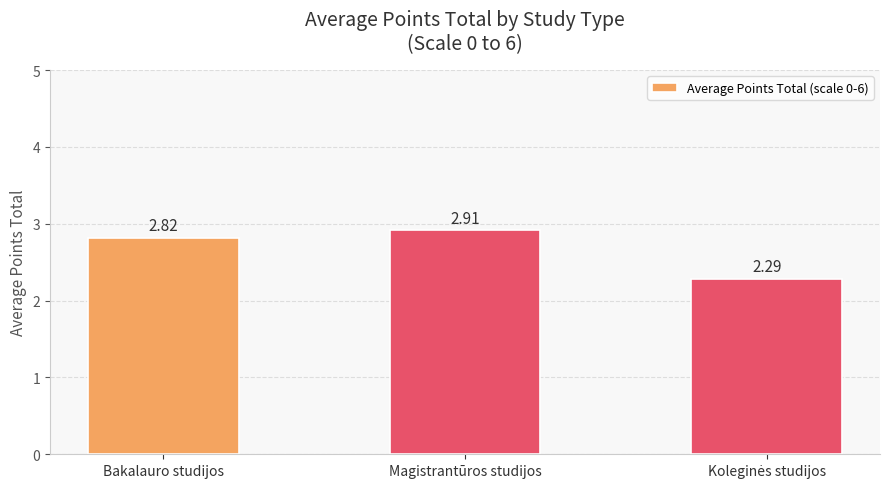

Does the chart contain any negative values?

No